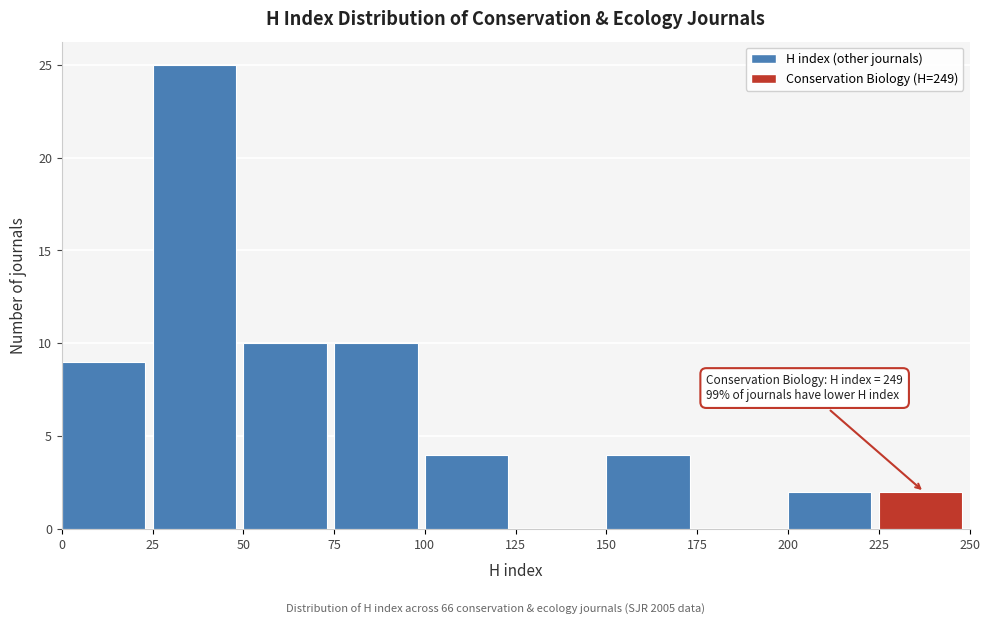

Which range on the x-axis has the tallest bar?

25 to 50